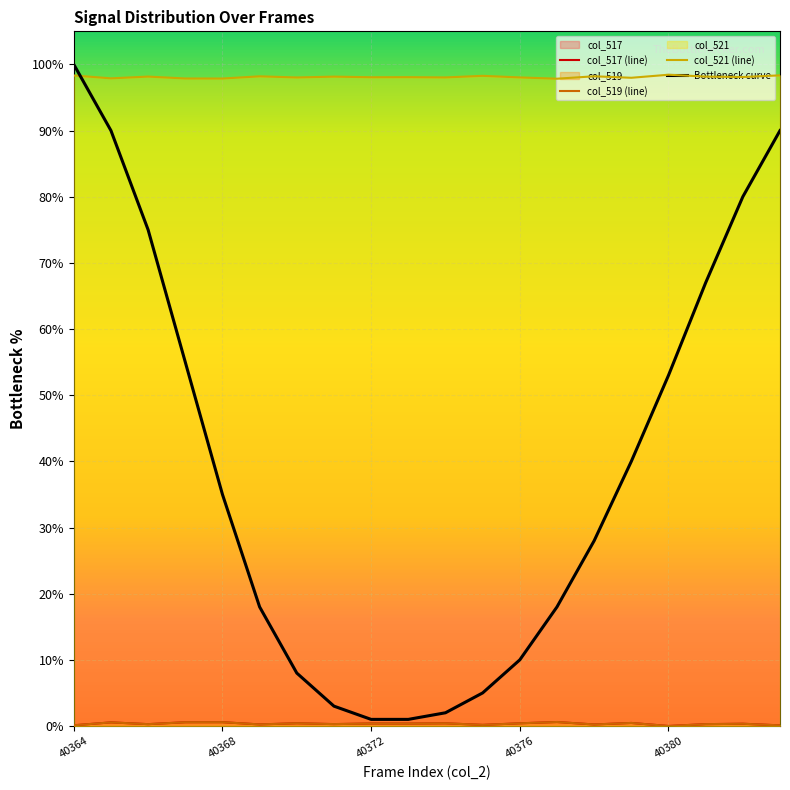

At which label does col_517 (line) reach its peak?

13